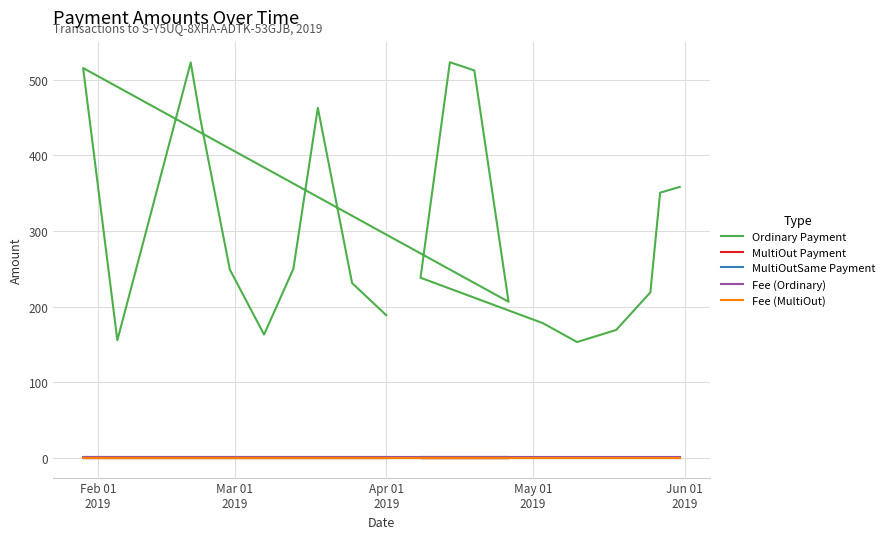

What are all the series names shown in the legend?

Ordinary Payment, MultiOut Payment, MultiOutSame Payment, Fee (Ordinary), Fee (MultiOut)